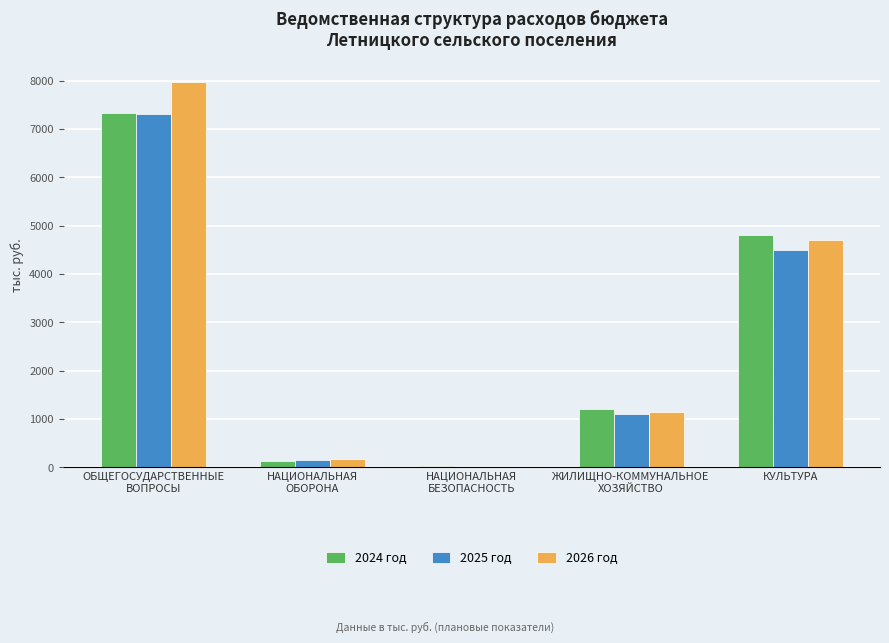

What is the sum of the 2026 год values at НАЦИОНАЛЬНАЯ
БЕЗОПАСНОСТЬ and ЖИЛИЩНО-КОММУНАЛЬНОЕ
ХОЗЯЙСТВО?

1160.0